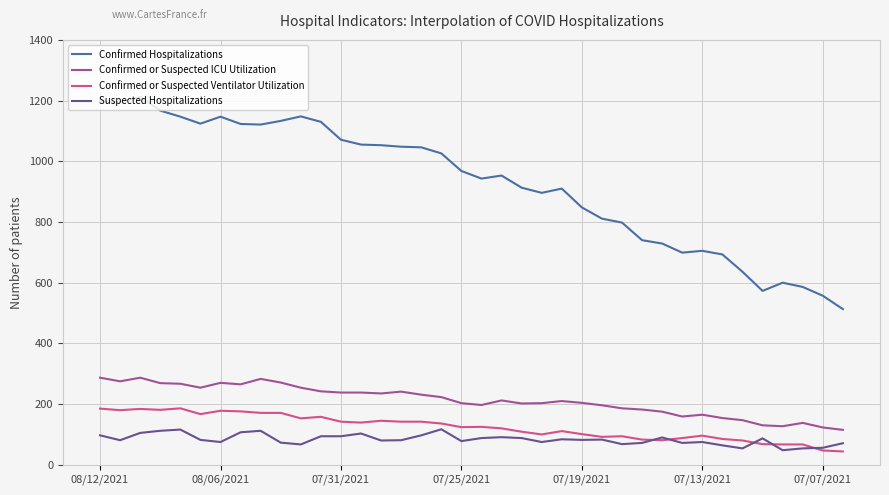

List the series in order of their peak value, highest first.

Confirmed Hospitalizations, Confirmed or Suspected ICU Utilization, Confirmed or Suspected Ventilator Utilization, Suspected Hospitalizations